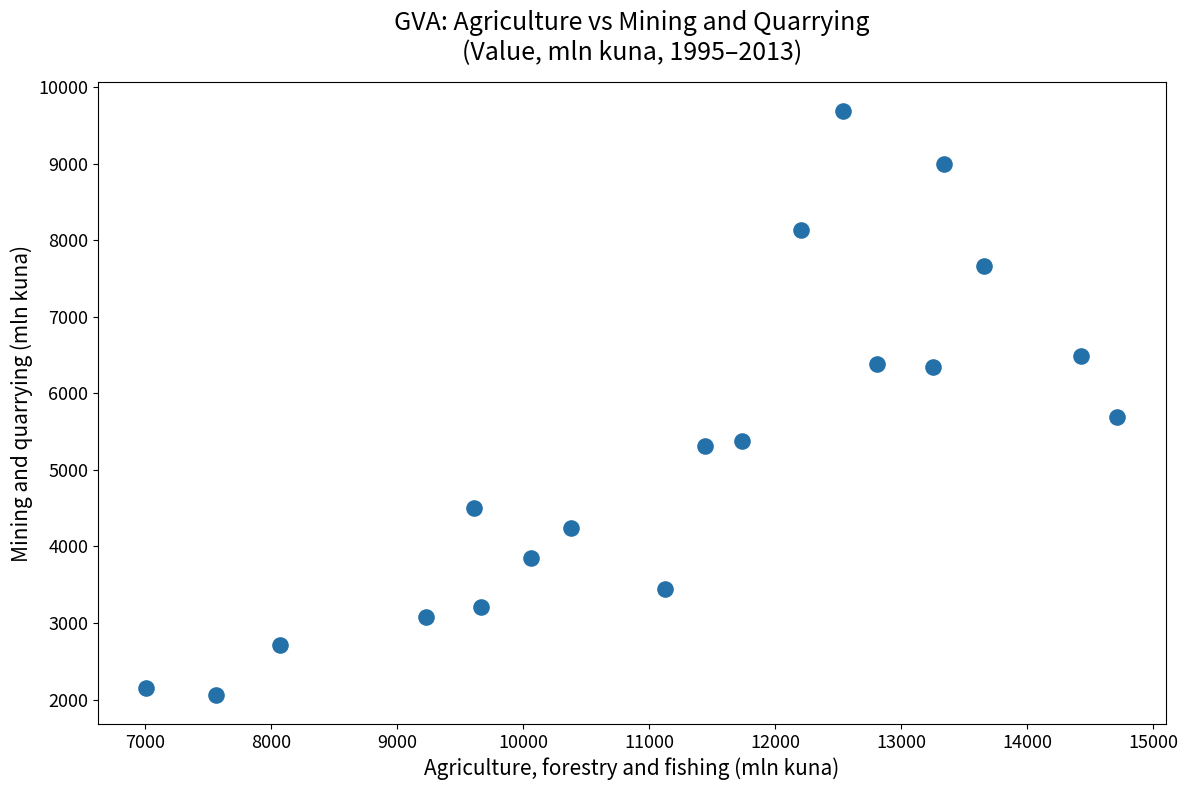

What is the range of X values (max minus min)?

7699.8